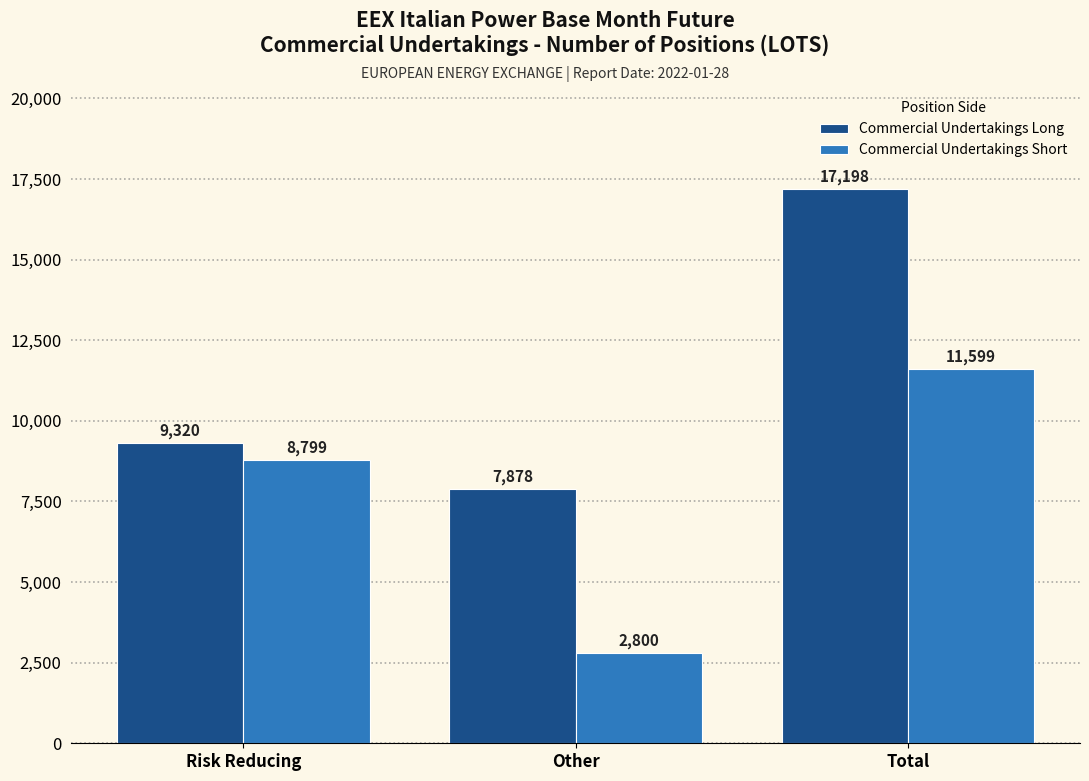

Reading left to right, list all the values displayed in this chart.

Commercial Undertakings Long: Risk Reducing=9320	Other=7878	Total=17198
Commercial Undertakings Short: Risk Reducing=8799	Other=2800	Total=11599